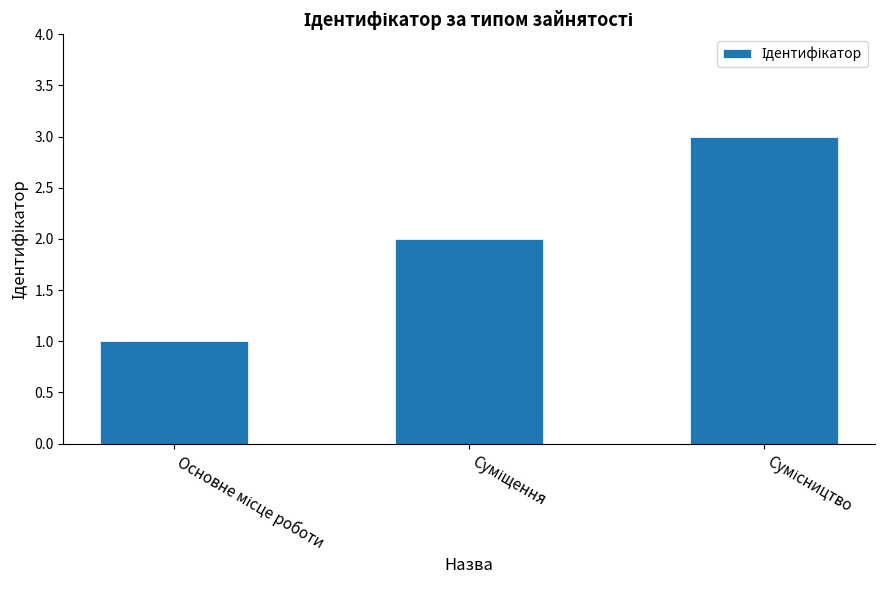

What is the greatest value displayed?

3